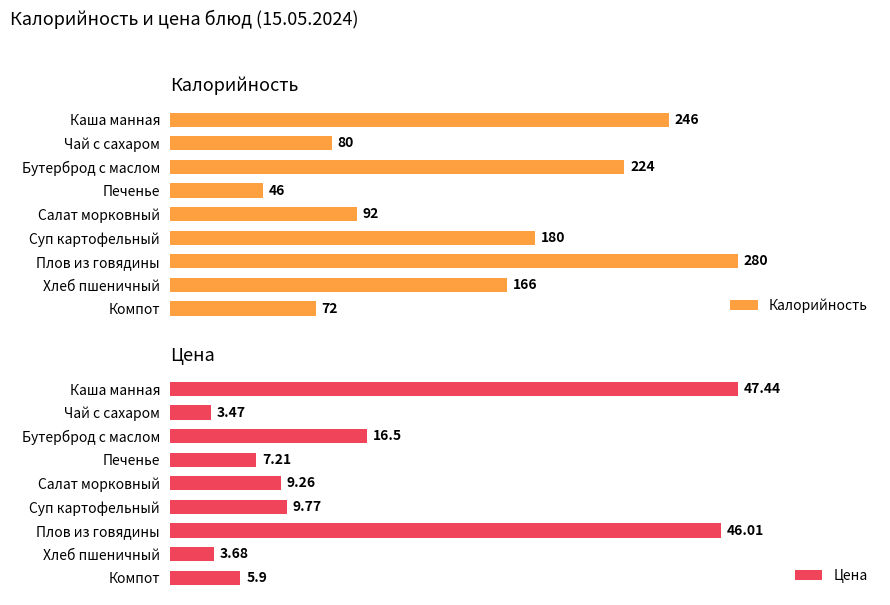

What is the average value of the Цена series?

16.6